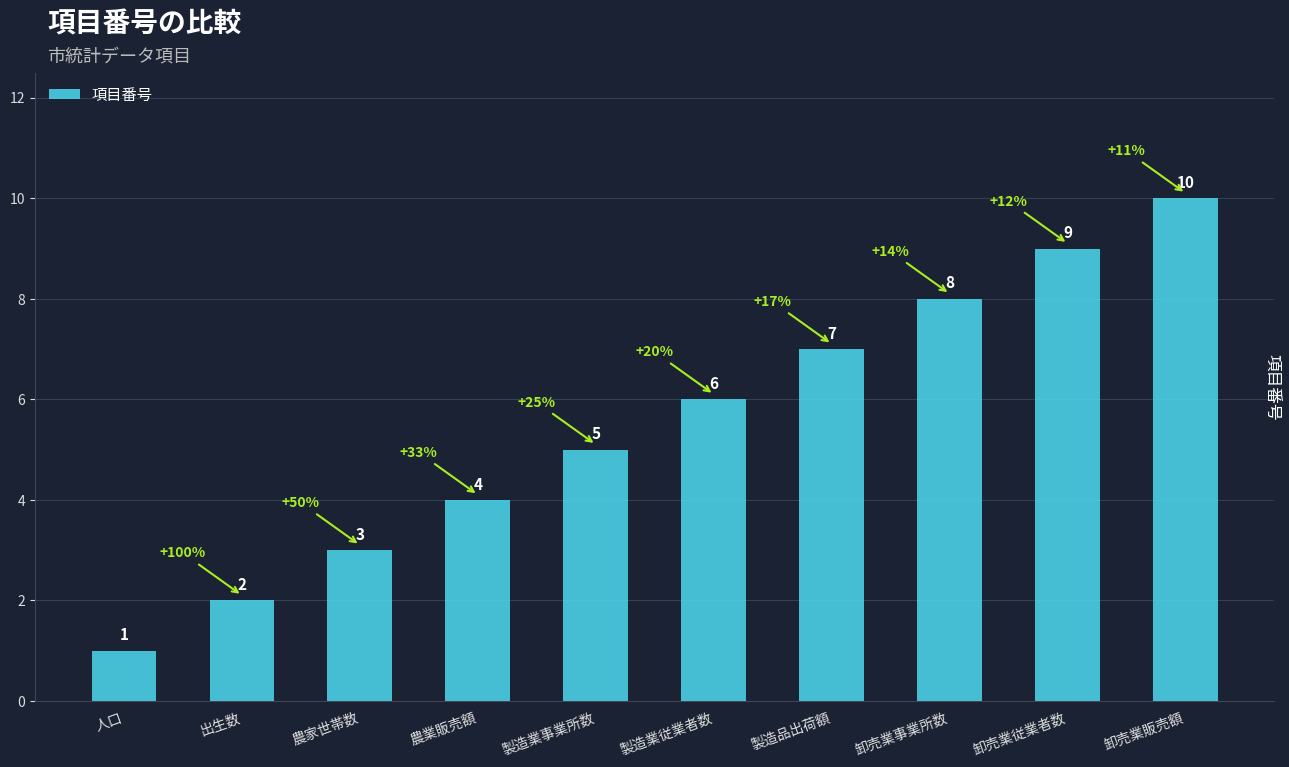

What is the minimum value shown in the chart?

1